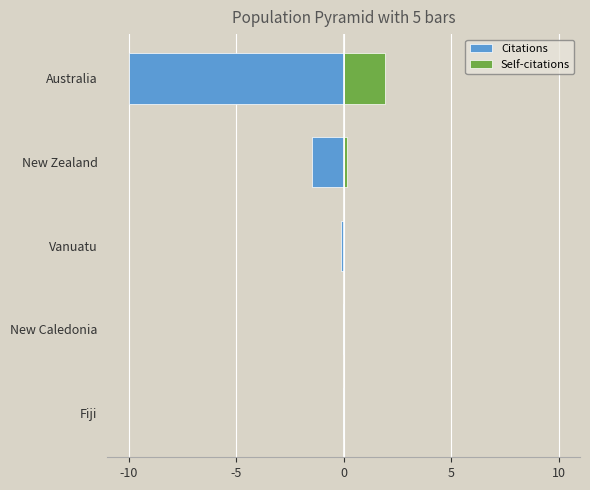

What is the greatest value displayed?

1.9